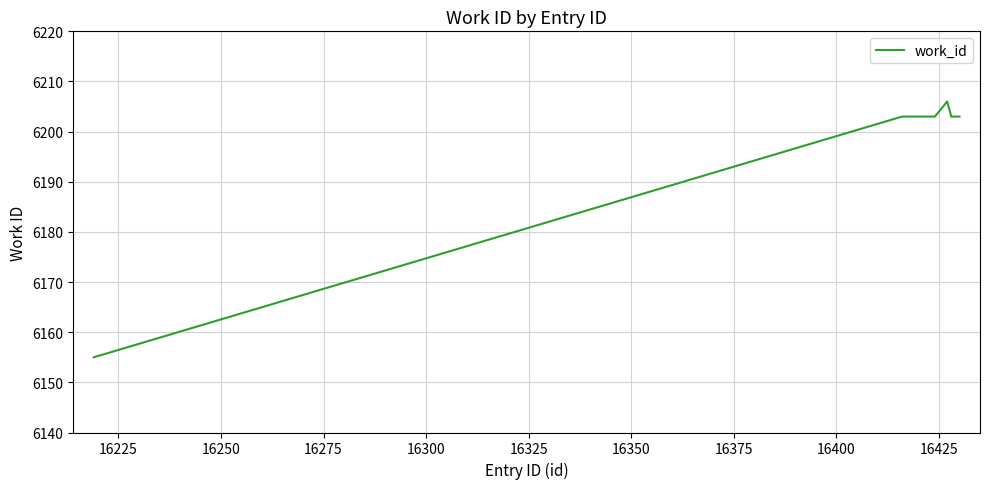

What is the minimum value shown in the chart?

6155